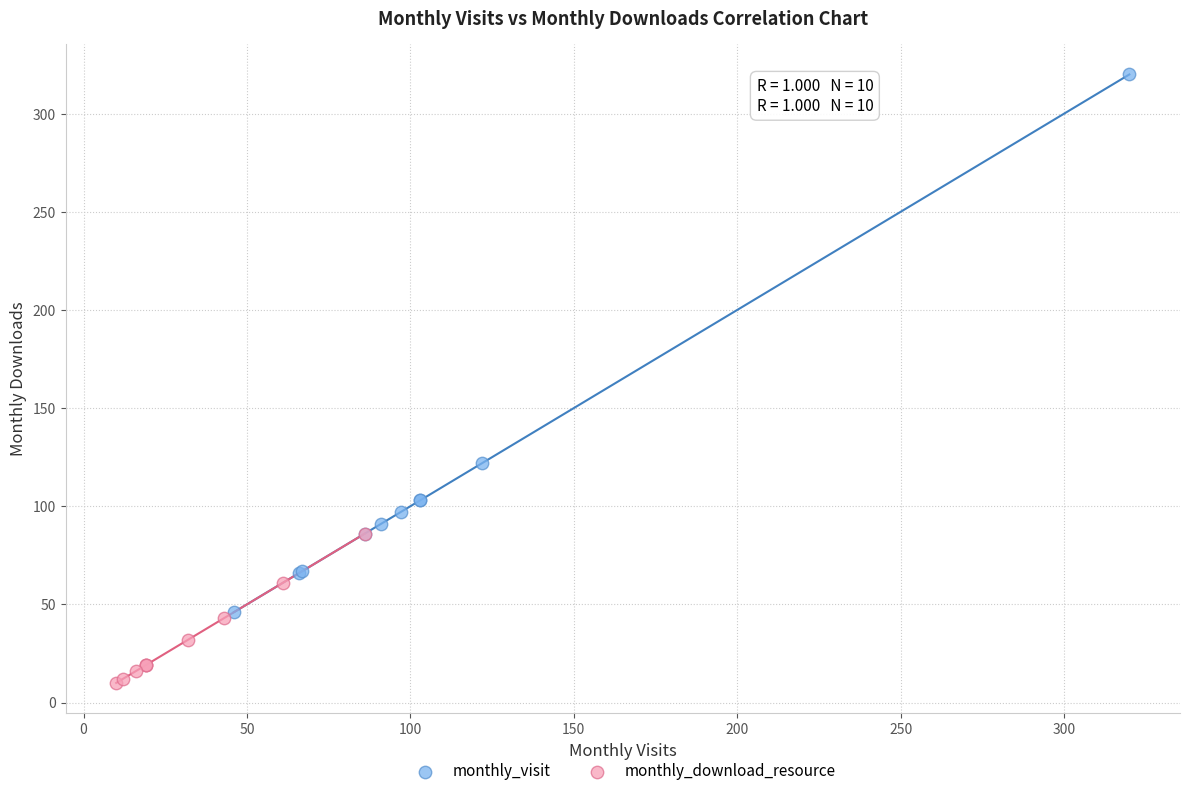

Which series has the widest spread of Y values?

monthly_visit